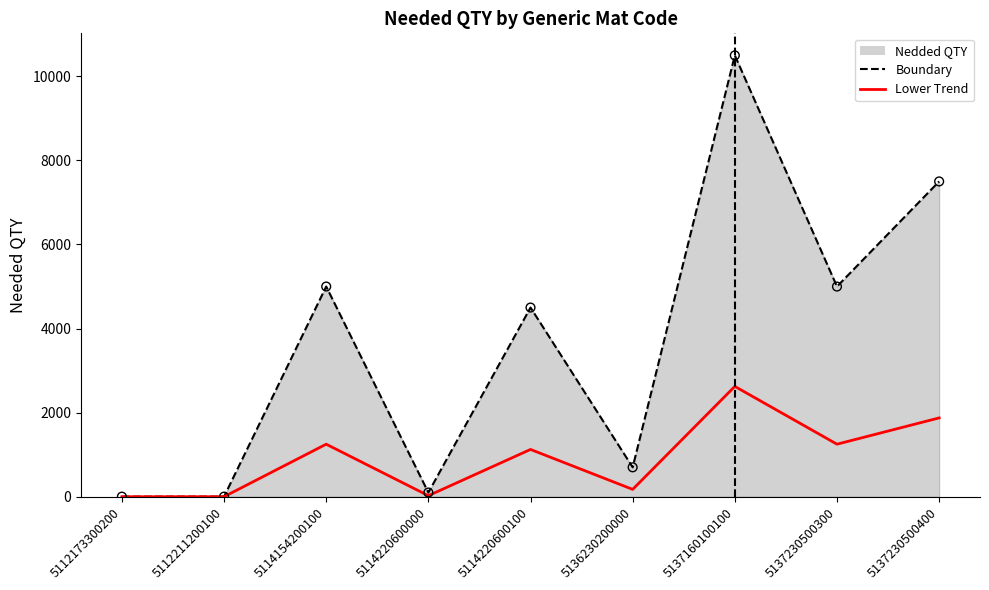

What is the change in value from 5114154200100 to 5137230500400?

+2500